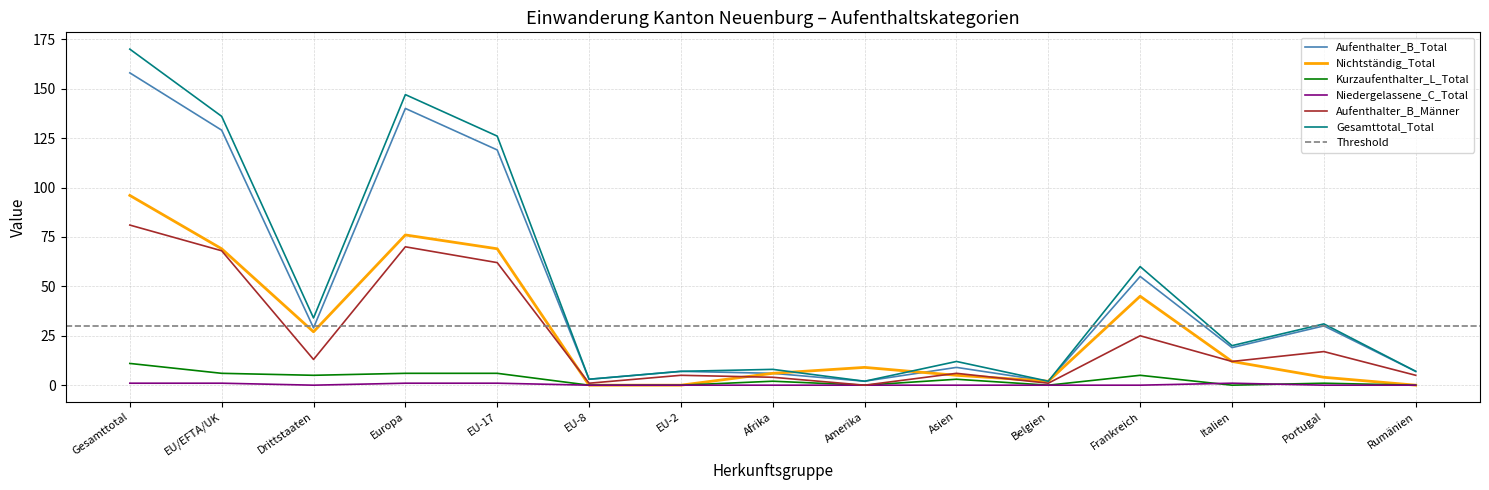

True or false: Nichtständig_Total has more than 1 points higher than both neighbors.

True